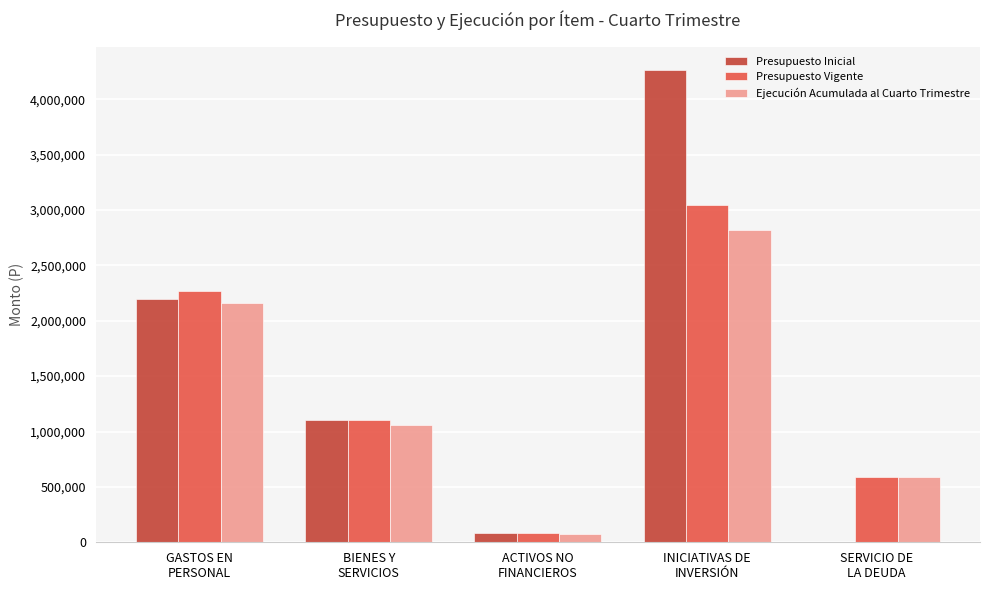

What is the spread (max minus min) of values at BIENES Y
SERVICIOS?

44278